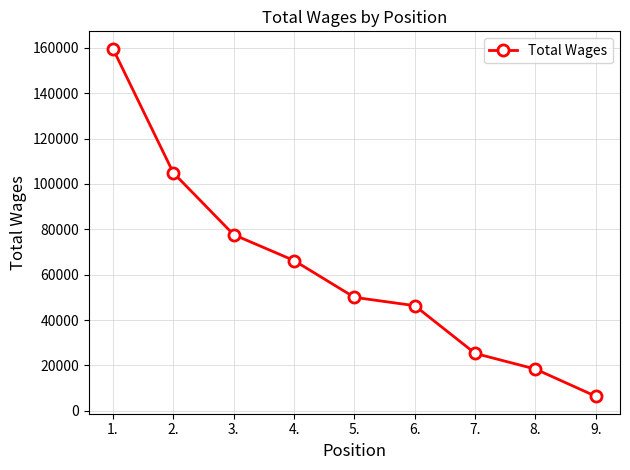

What is the label of the 9th point from the right?

1.